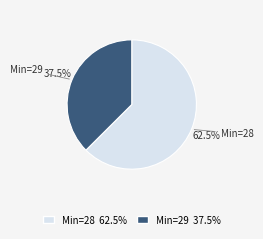

To the nearest percent, what is the average slice percentage?

50%